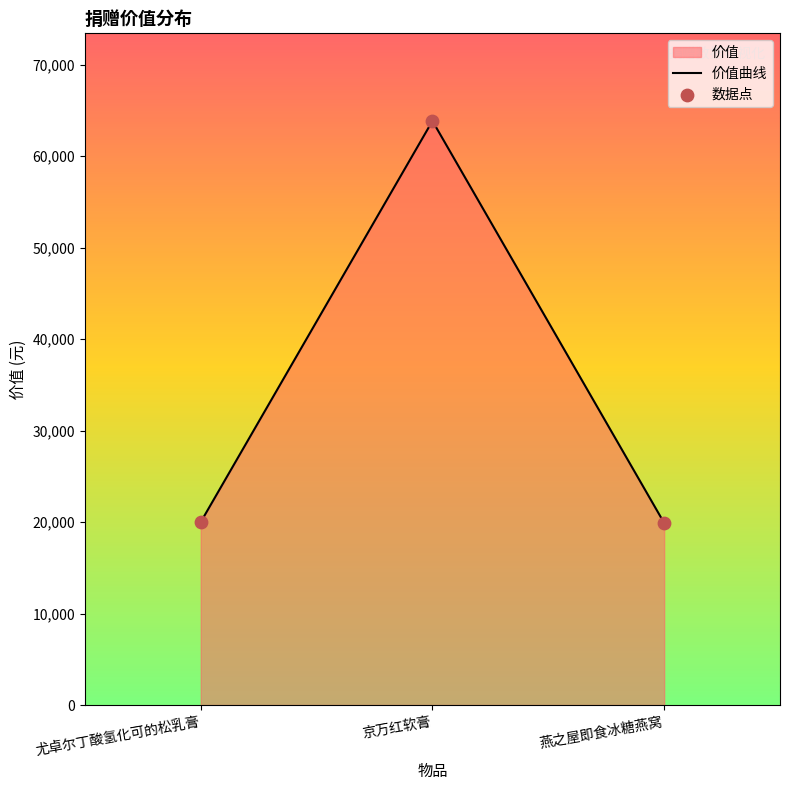

At how many categories does at least one series exceed 47420?

1